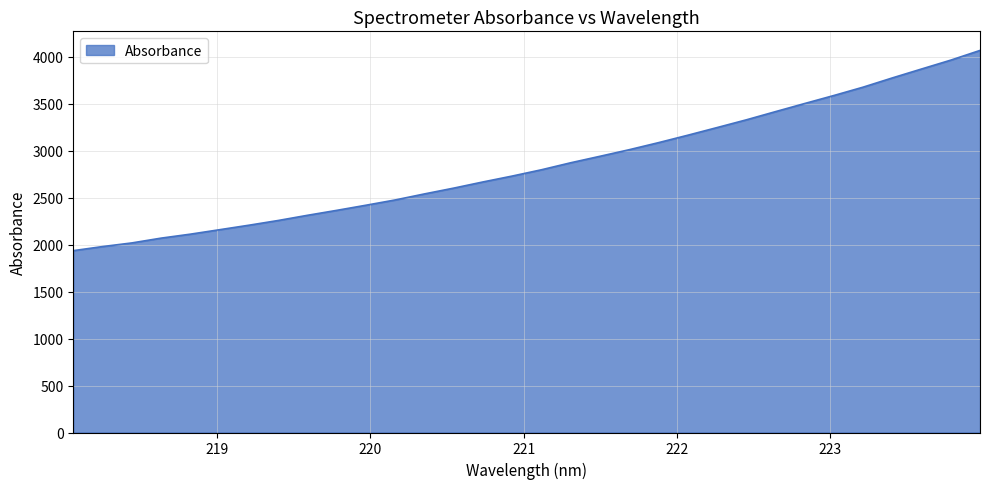

What is the smallest value displayed?

1936.4